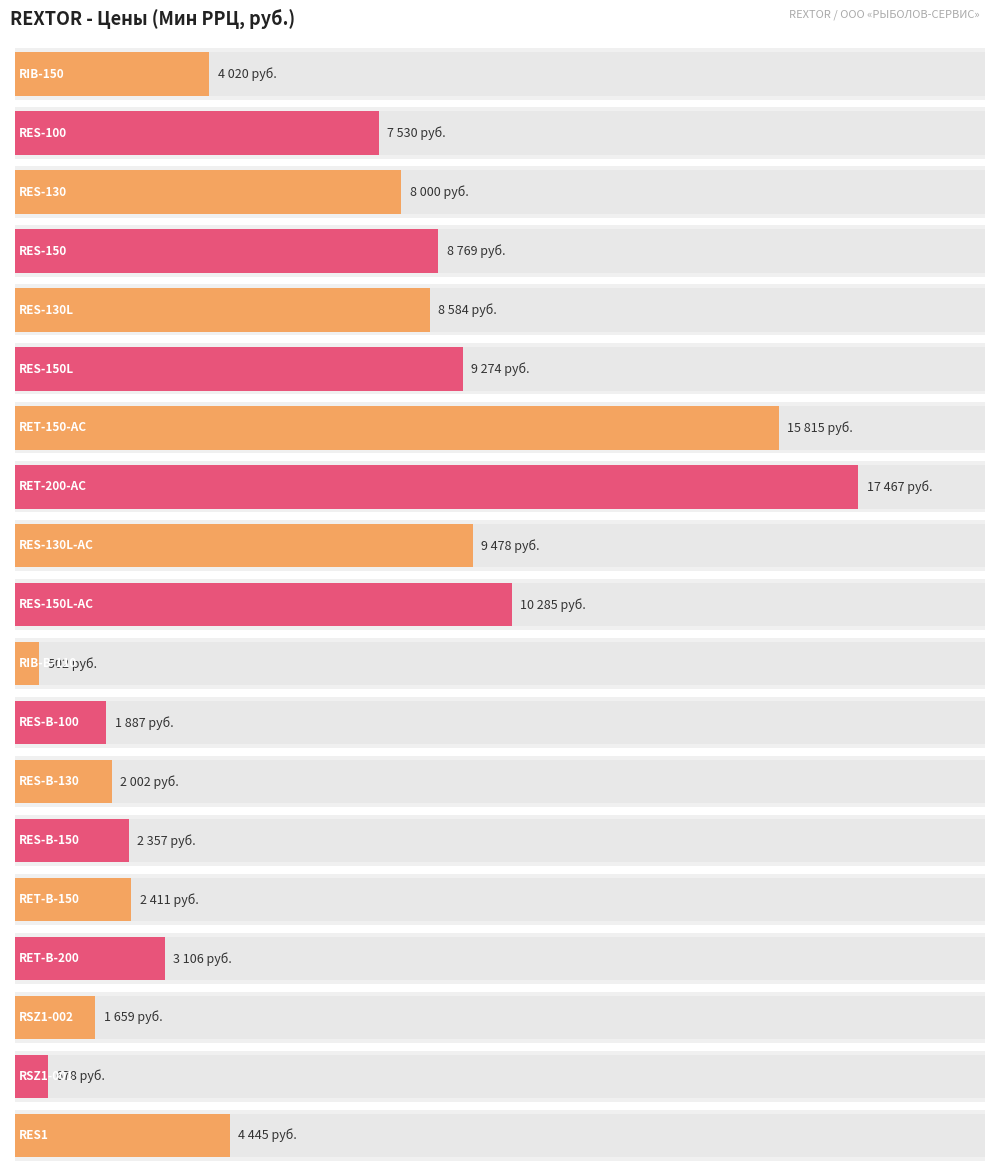

Are the bars grouped side by side (vs. stacked)?

No